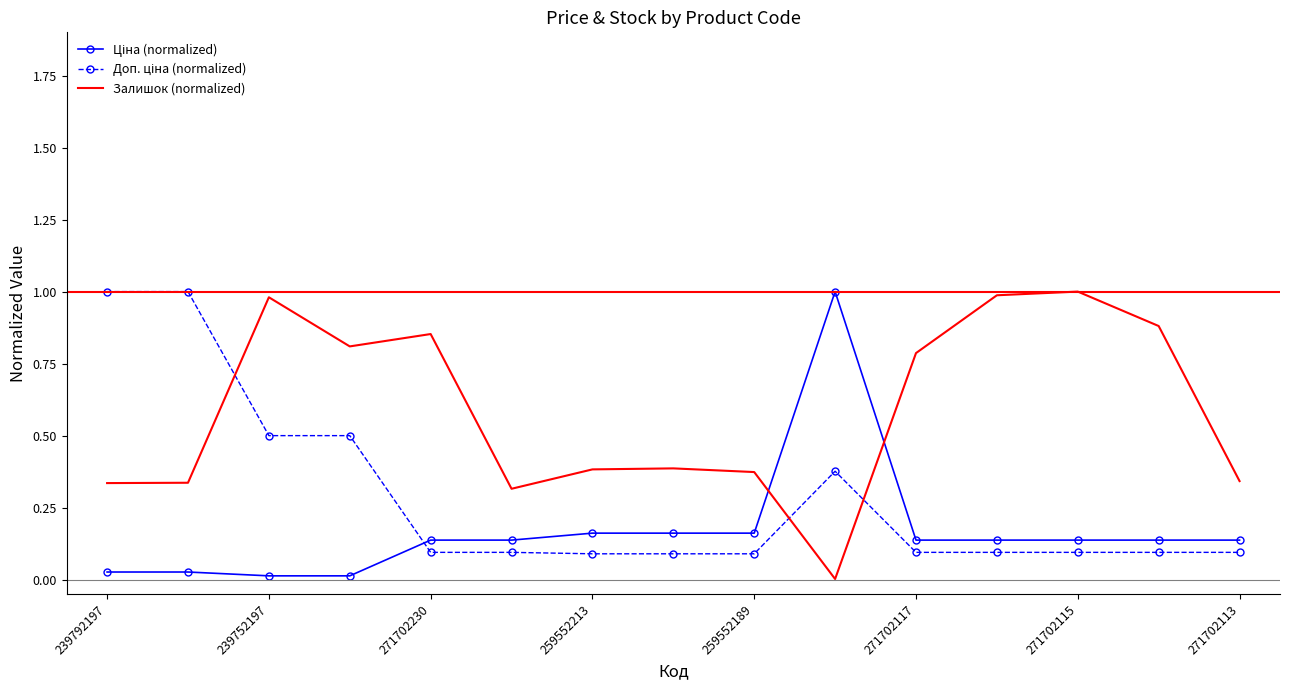

What are all the series names shown in the legend?

Ціна, Доп. ціна, Залишок